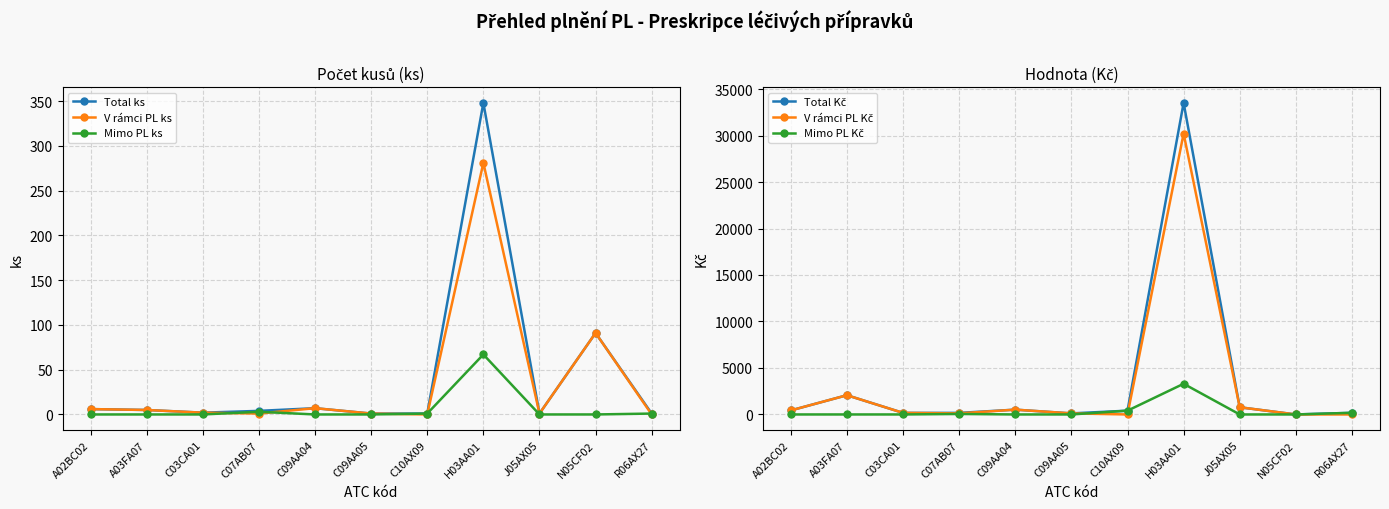

Does the chart display data point markers on the line(s)?

Yes